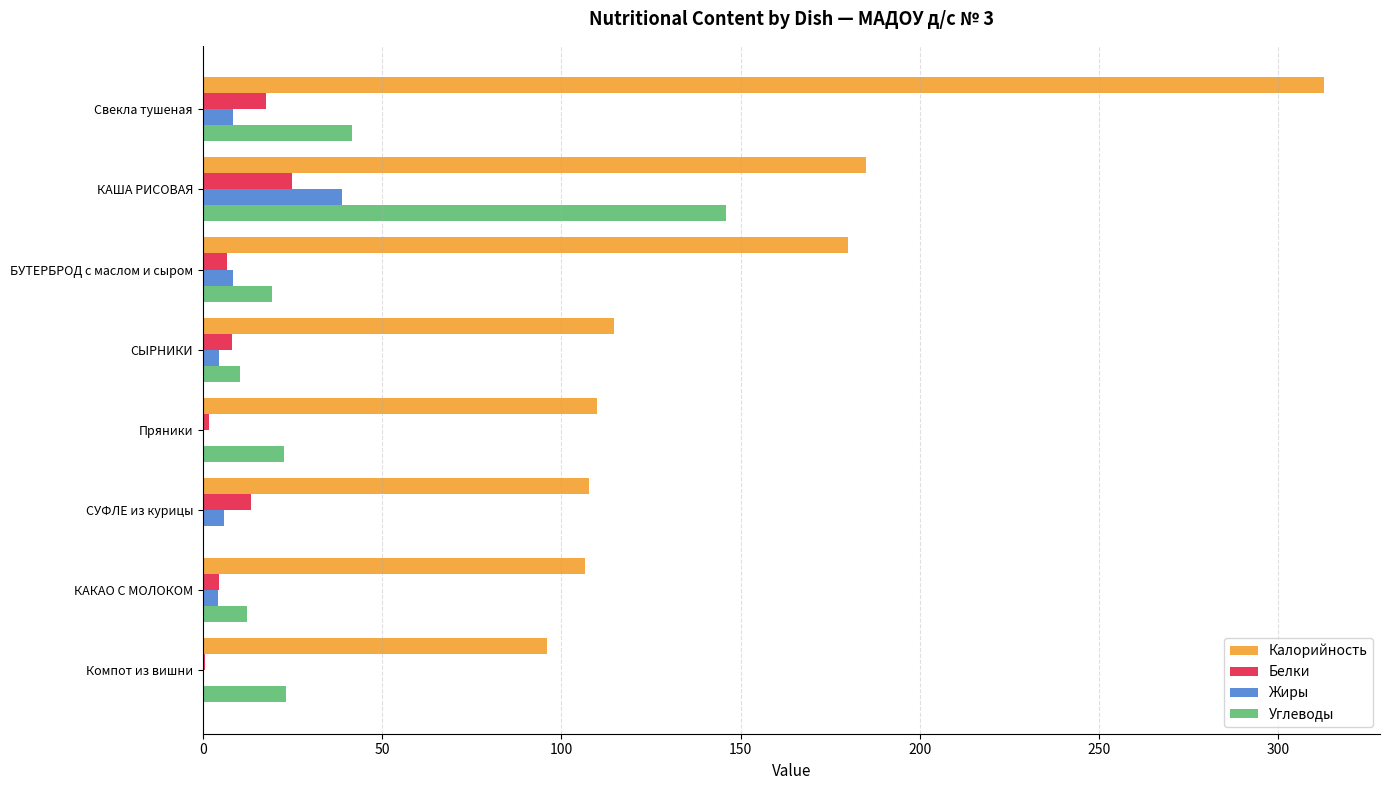

Is it true that Белки equals 24.9 at КАША РИСОВАЯ?

True